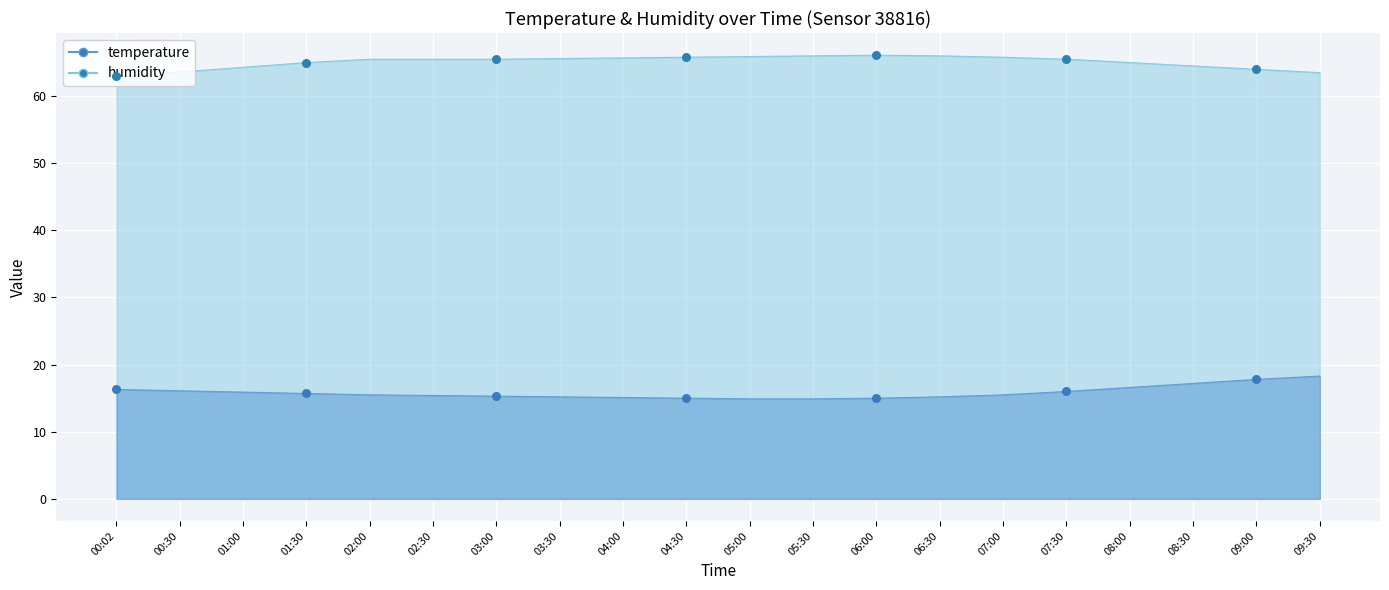

What are all the series names shown in the legend?

temperature, humidity